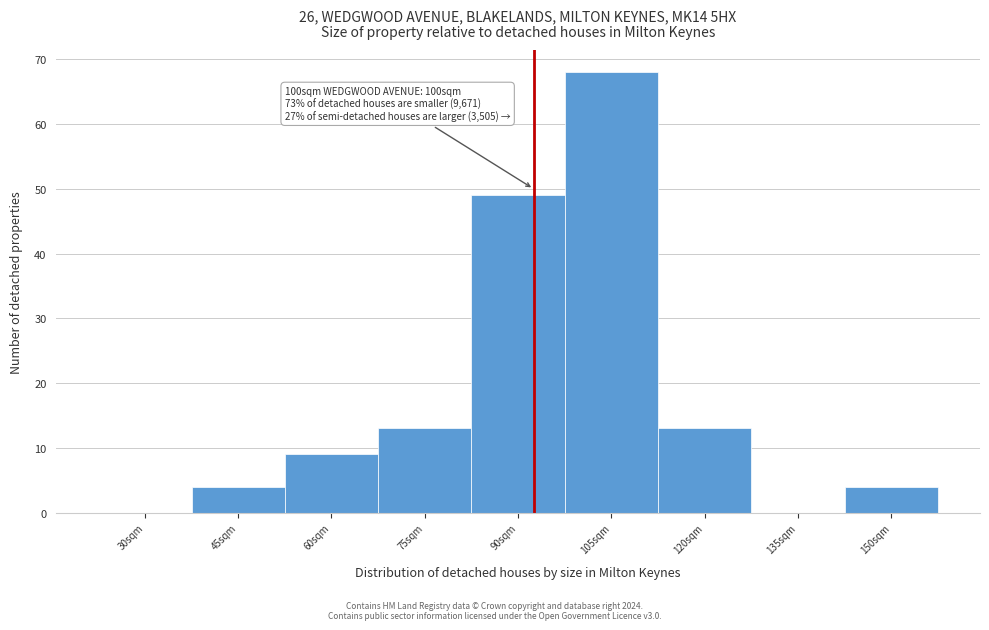

Reading left to right, extract all data points from this chart.

30sqm=0	45sqm=4	60sqm=9	75sqm=13	90sqm=49	105sqm=68	120sqm=13	135sqm=0	150sqm=4